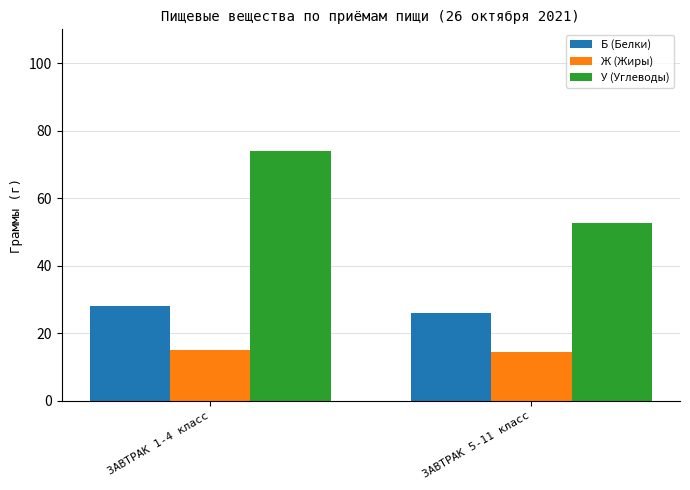

The value of У (Углеводы) at ЗАВТРАК 5-11 класс is 26.7. True or false?

False